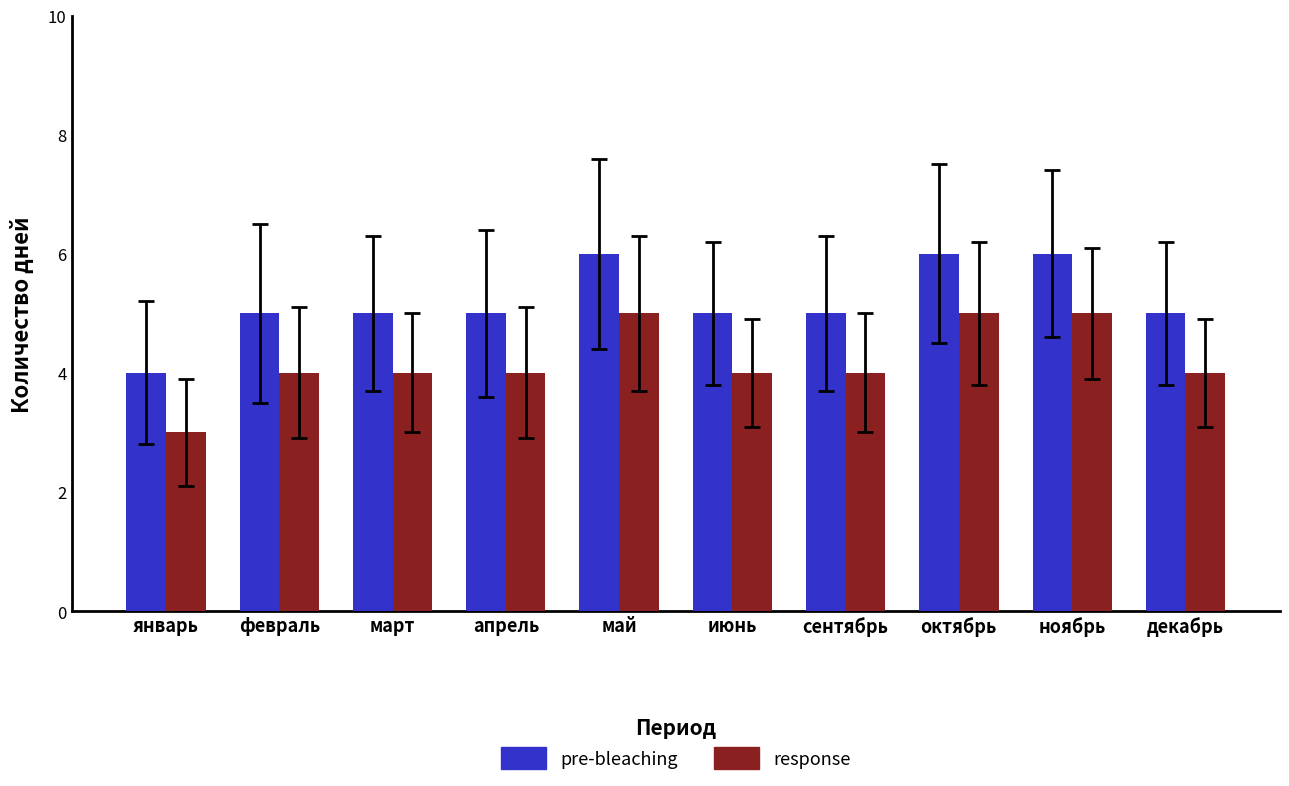

How many bars are there in total?

20